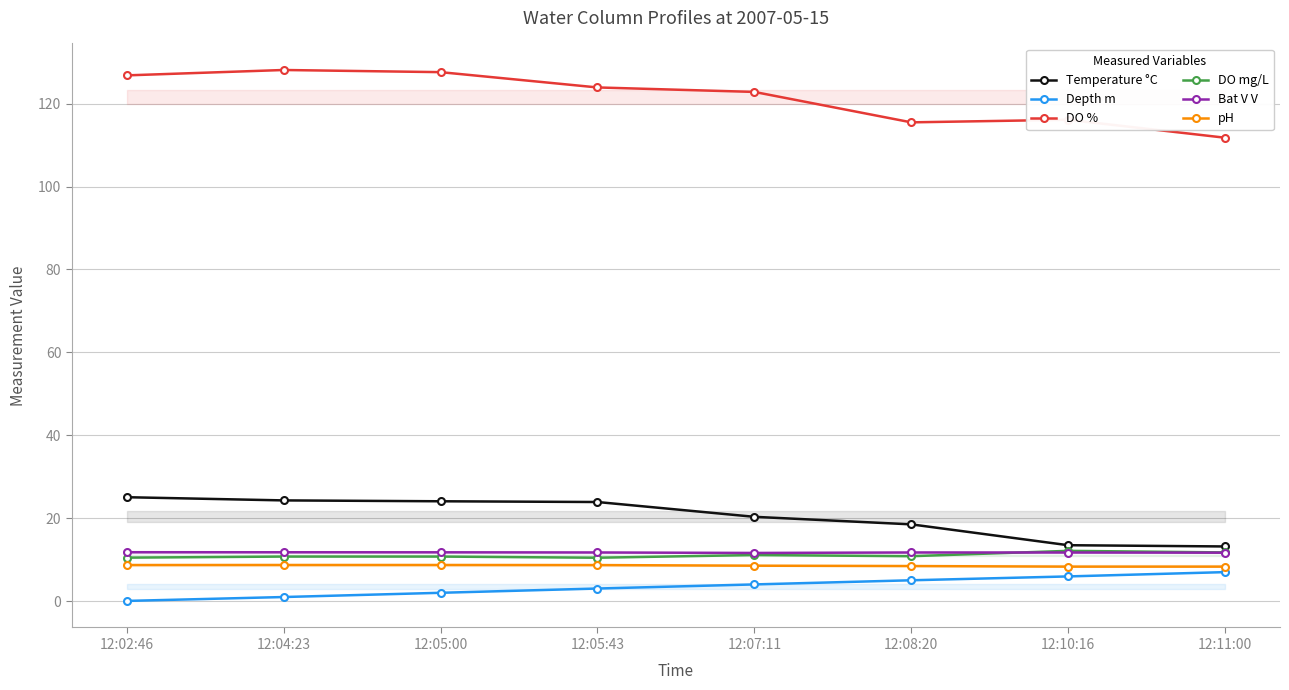

What is the approximate value of pH at 12:04:23?

8.7